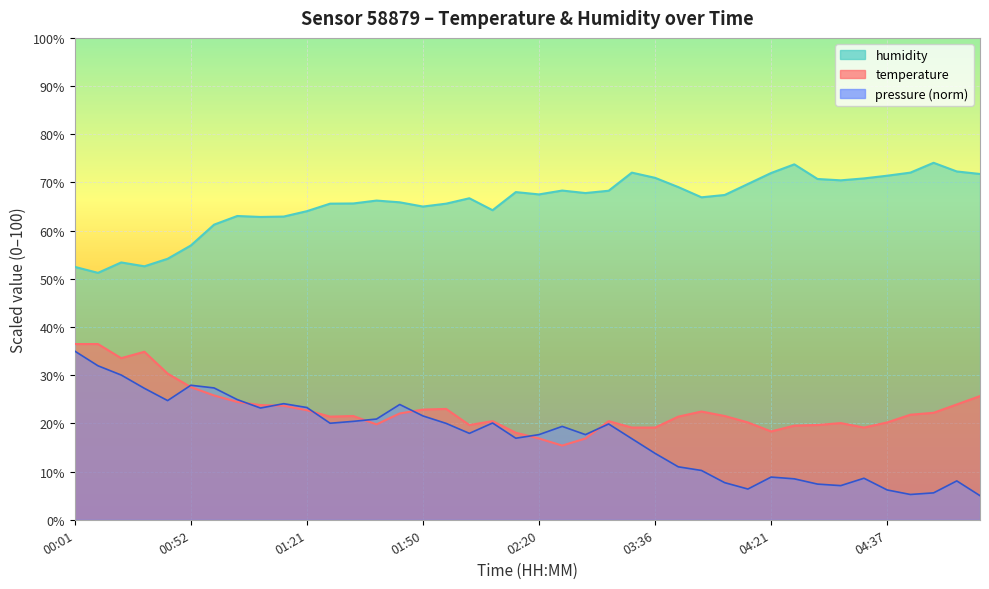

Reading right to left, list all the values displayed in this chart.

temperature: 25.7	23.9	22.2	21.8	20.2	19.1	20.1	19.7	19.5	18.3	20.2	21.5	22.5	21.4	19.1	19.1	20.5	16.9	15.4	16.9	18.1	20.5	19.7	23.0	22.9	22.1	19.8	21.5	21.4	22.7	23.7	23.8	24.5	25.8	27.5	30.3	34.9	33.5	36.5	36.5
humidity: 71.8	72.3	74.1	72.0	71.4	70.8	70.4	70.7	73.8	72.0	69.7	67.4	66.9	69.0	71.0	72.0	68.3	67.8	68.3	67.5	68.0	64.2	66.7	65.6	65.0	65.9	66.2	65.6	65.6	64.0	62.9	62.8	63.0	61.2	56.9	54.2	52.6	53.4	51.2	52.5